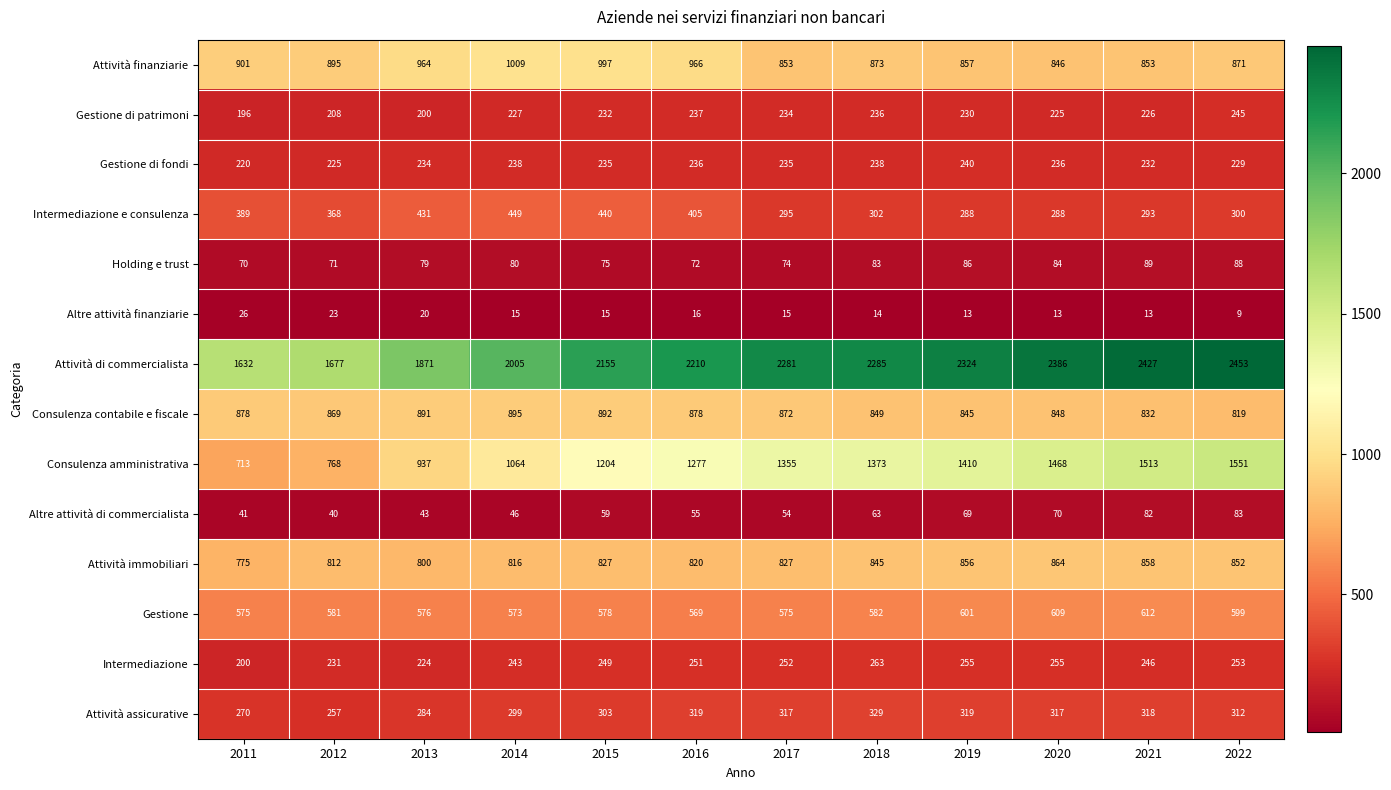

What is the total value across all series at 2018?

8335